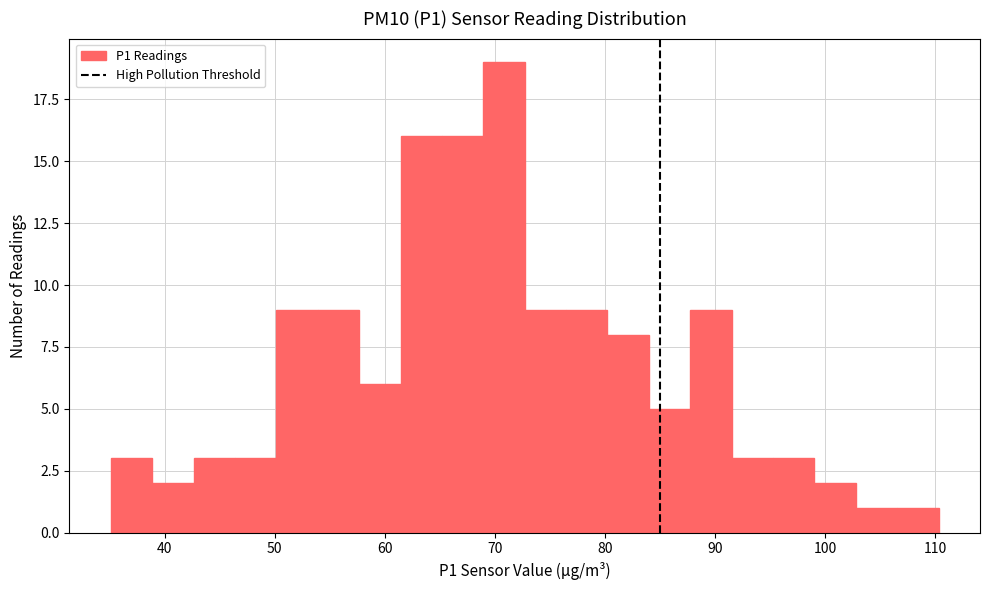

Read against the x-axis, roughly where is the centre of the tallest bar?

71